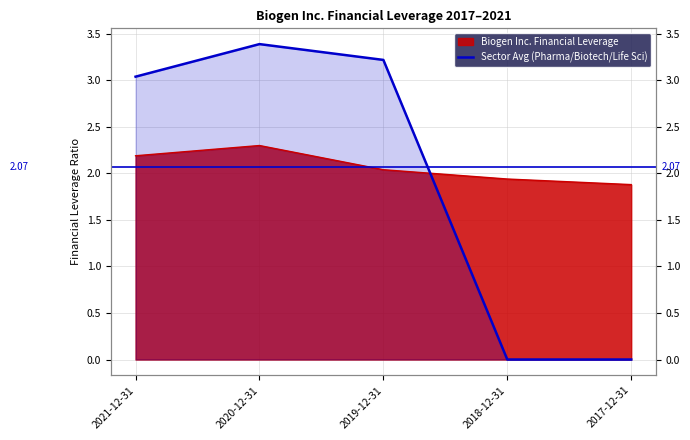

What is the difference between the maximum and minimum values?

3.4